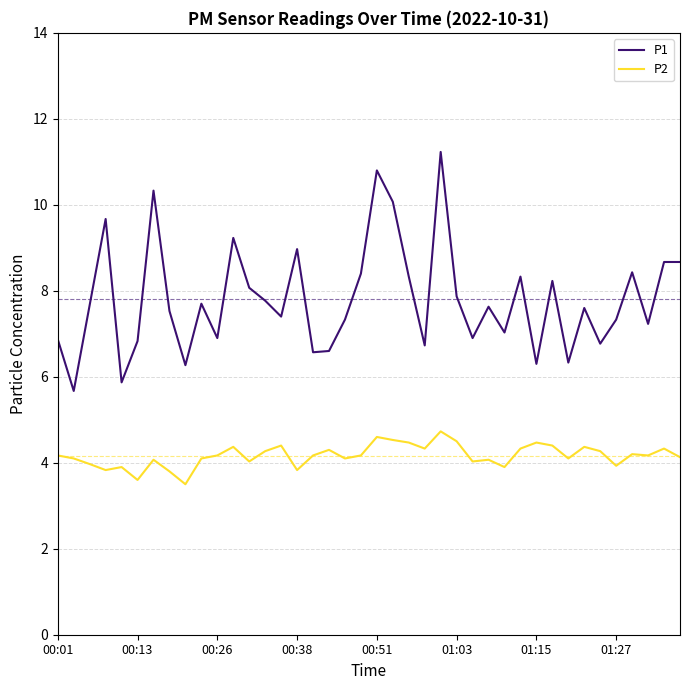

What is the difference between the maximum and minimum values in the P2 series?

1.2